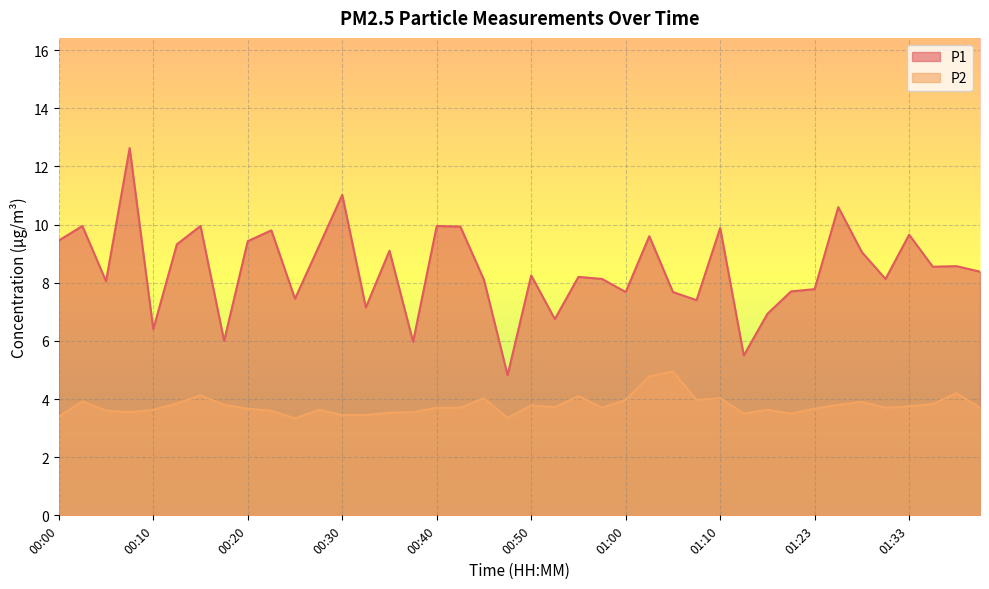

Reading left to right, transcribe all the data shown in this chart.

P1: 00:00=9.4	00:02=9.9	00:05=8.1	00:07=12.6	00:10=6.4	00:12=9.3	00:15=9.9	00:17=6.0	00:20=9.4	00:22=9.8	00:25=7.5	00:27=9.2	00:30=11.0	00:32=7.2	00:35=9.1	00:37=6.0	00:40=9.9	00:42=9.9	00:45=8.1	00:48=4.8	00:50=8.2	00:53=6.8	00:55=8.2	00:58=8.1	01:00=7.7	01:03=9.6	01:05=7.7	01:08=7.4	01:10=9.9	01:13=5.5	01:15=6.9	01:21=7.7	01:23=7.8	01:26=10.6	01:28=9.1	01:31=8.1	01:33=9.7	01:36=8.6	01:38=8.6	01:41=8.4
P2: 00:00=3.4	00:02=3.9	00:05=3.6	00:07=3.5	00:10=3.6	00:12=3.9	00:15=4.1	00:17=3.8	00:20=3.7	00:22=3.6	00:25=3.3	00:27=3.6	00:30=3.5	00:32=3.5	00:35=3.5	00:37=3.5	00:40=3.7	00:42=3.7	00:45=4.0	00:48=3.4	00:50=3.8	00:53=3.7	00:55=4.1	00:58=3.7	01:00=4.0	01:03=4.8	01:05=5.0	01:08=4.0	01:10=4.0	01:13=3.5	01:15=3.6	01:21=3.5	01:23=3.7	01:26=3.8	01:28=3.9	01:31=3.7	01:33=3.8	01:36=3.8	01:38=4.2	01:41=3.7